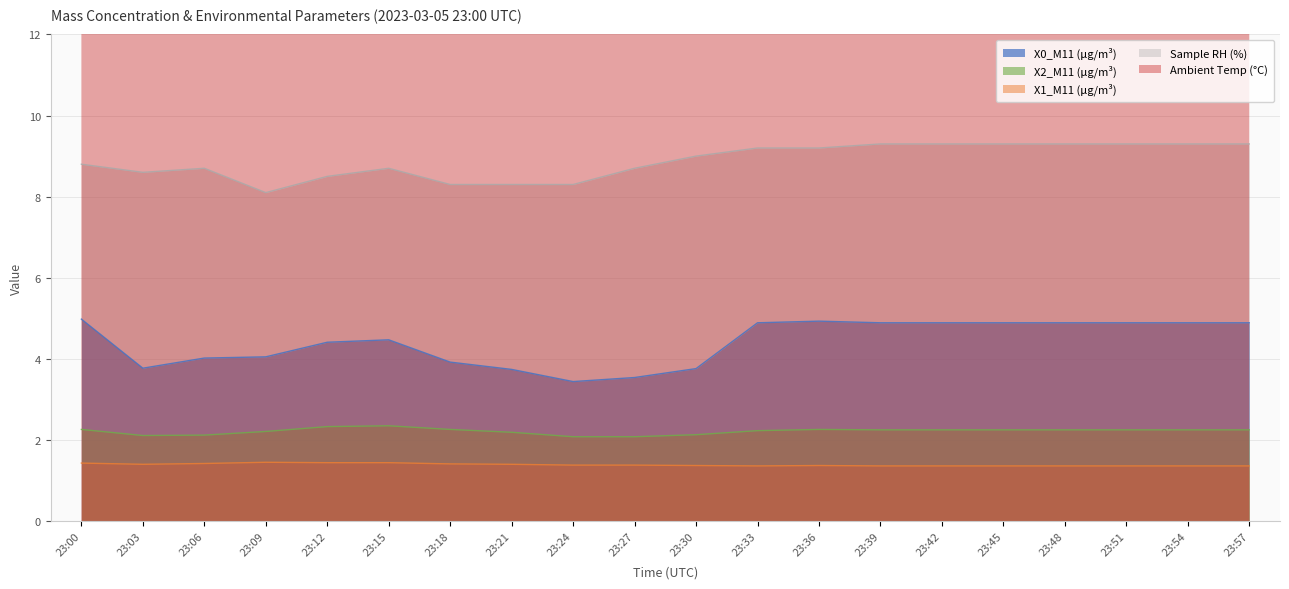

What is the approximate value of X1_M11 (μg/m³) at 23:51?

1.4